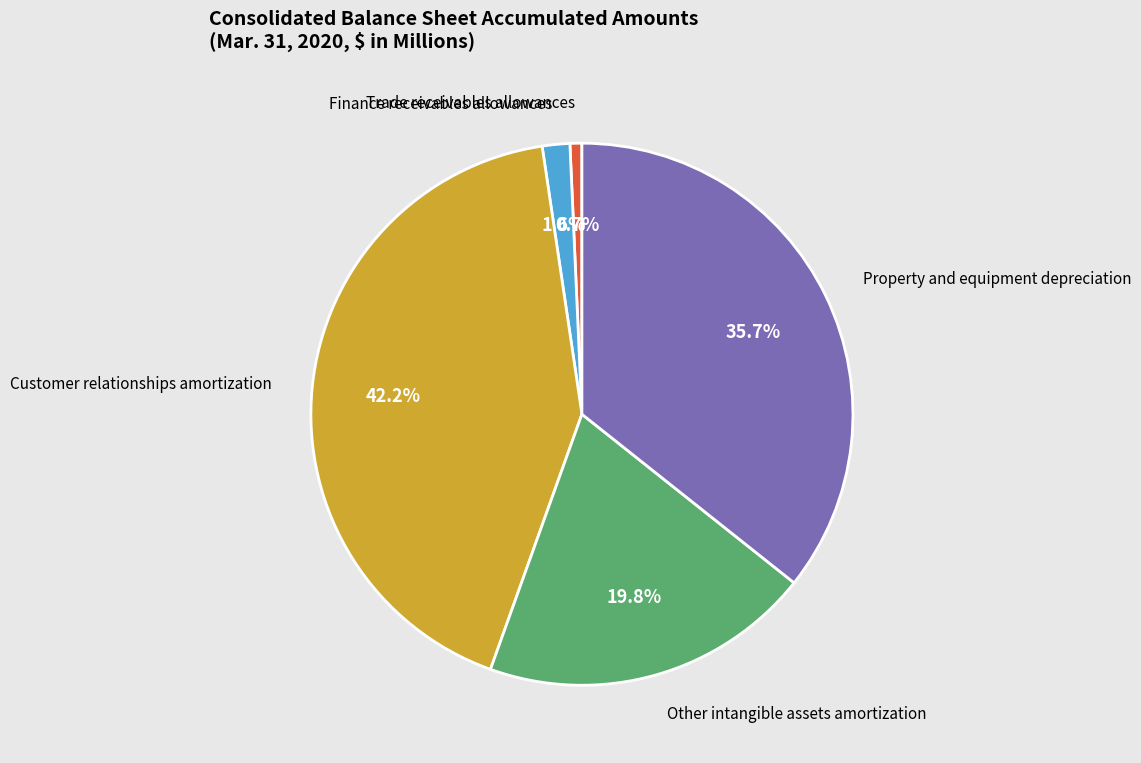

What percentage is NOT represented by Finance receivables allowances?

98.4%